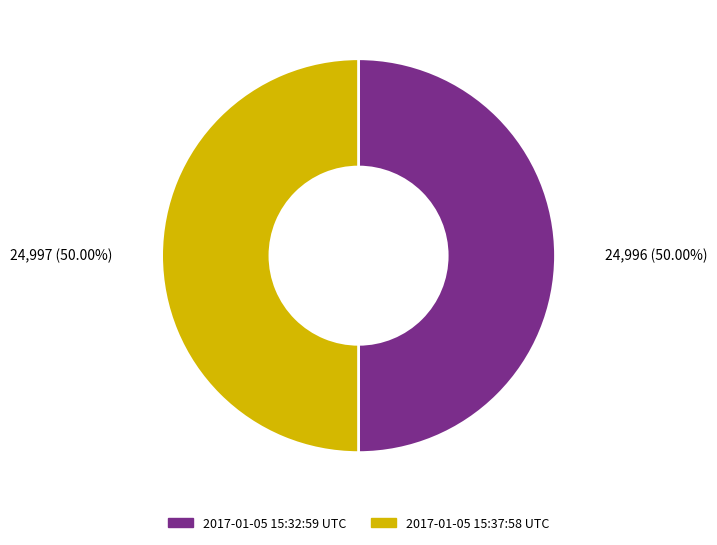

Combined, do 2017-01-05 15:32:59 UTC and 2017-01-05 15:37:58 UTC account for over 50%?

Yes